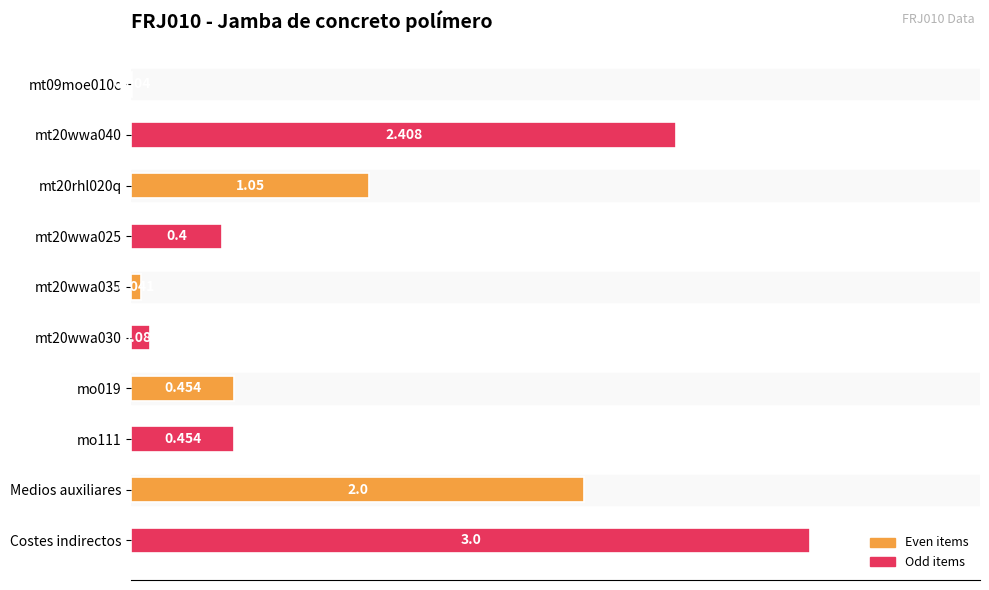

At which category does the chart reach its peak across all series?

Costes indirectos